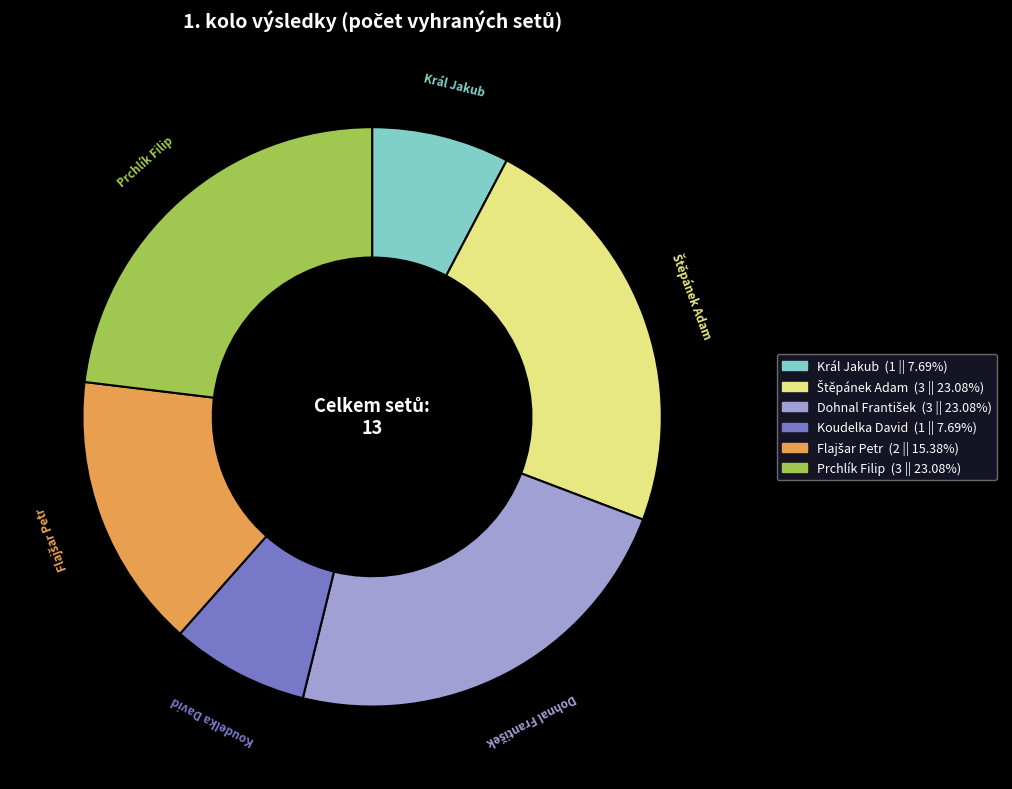

What is the ratio of the value at Koudelka David to the value at Prchlík Filip?

0.3